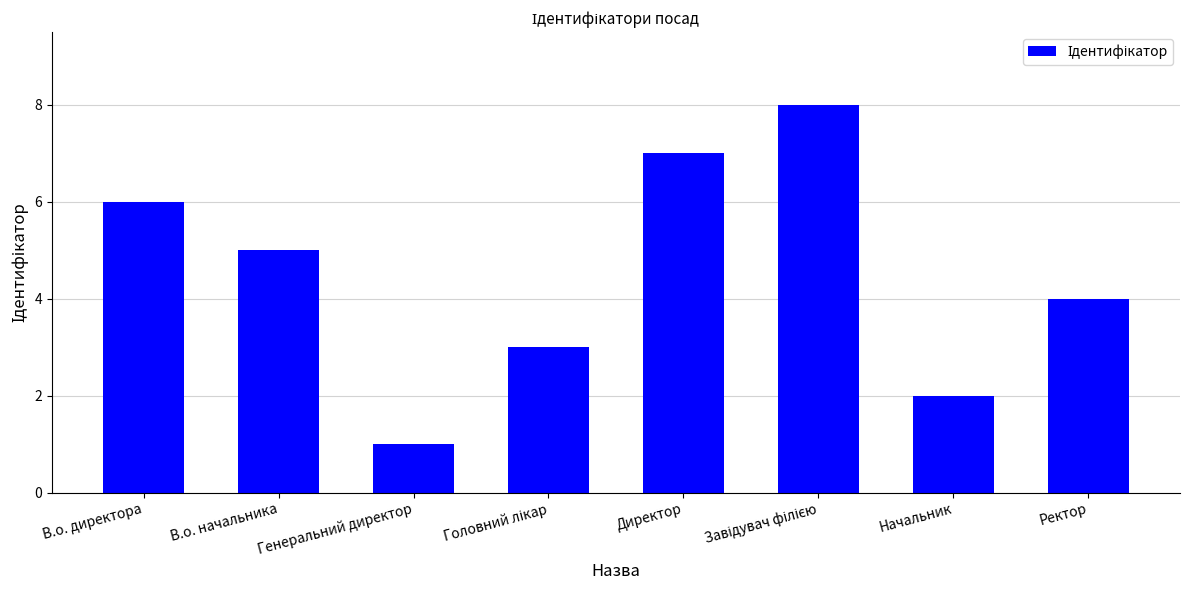

The chart shows a value of 4 at В.о. директора. True or false?

False